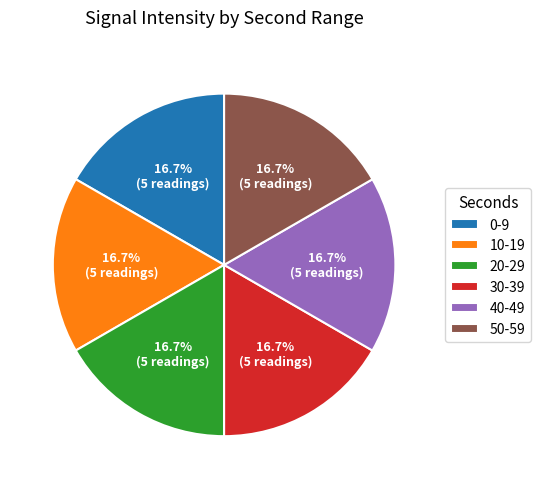

Approximately how many times larger is the value at 30-39 compared to 0-9?

1.0